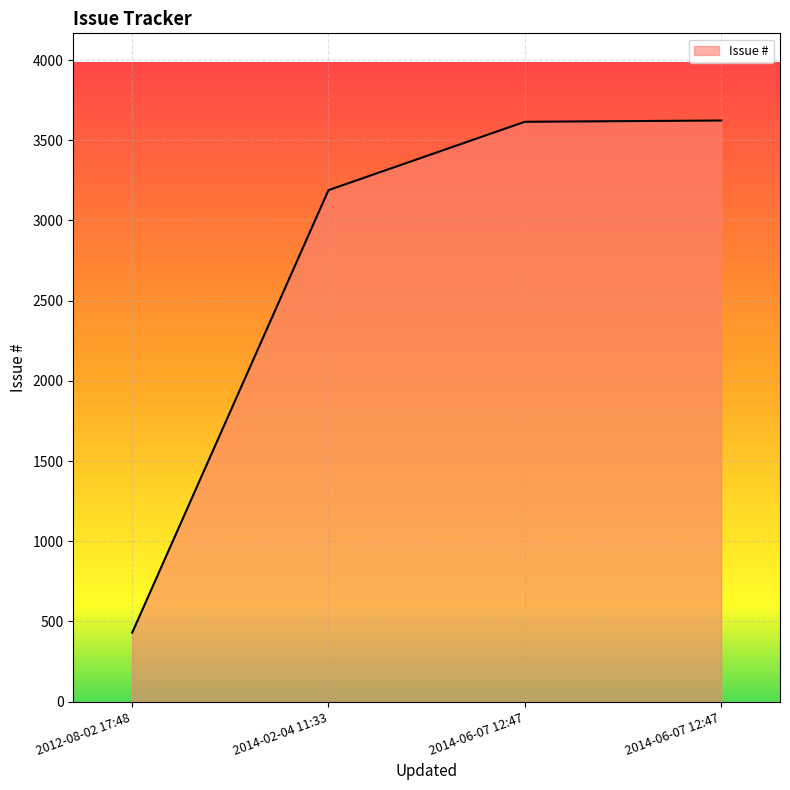

Rank the categories by value from highest to lowest.

2014-06-07 12:47, 2014-06-07 12:47, 2014-02-04 11:33, 2012-08-02 17:48